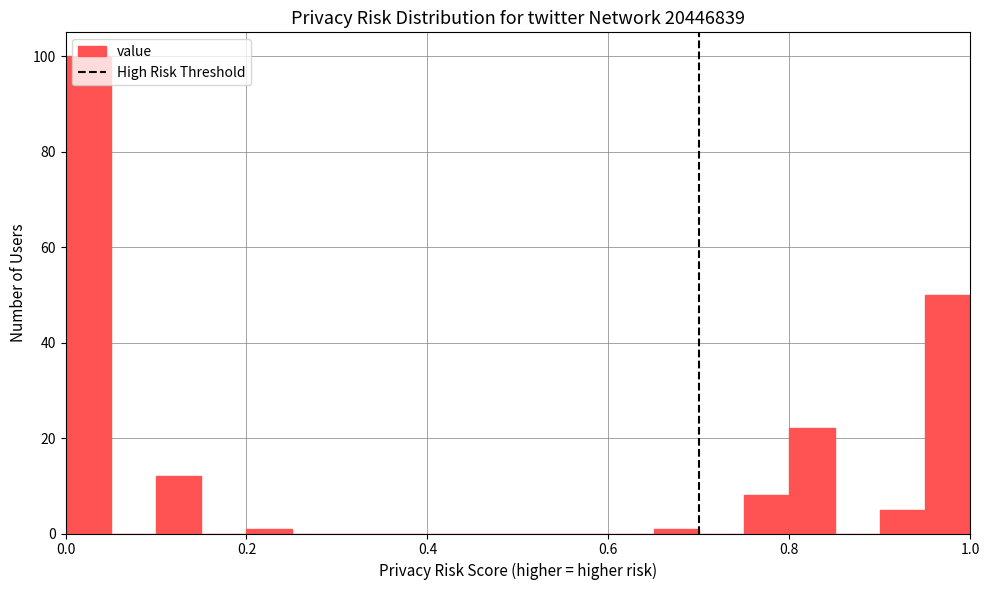

Read against the x-axis, roughly where is the centre of the tallest bar?

0.02